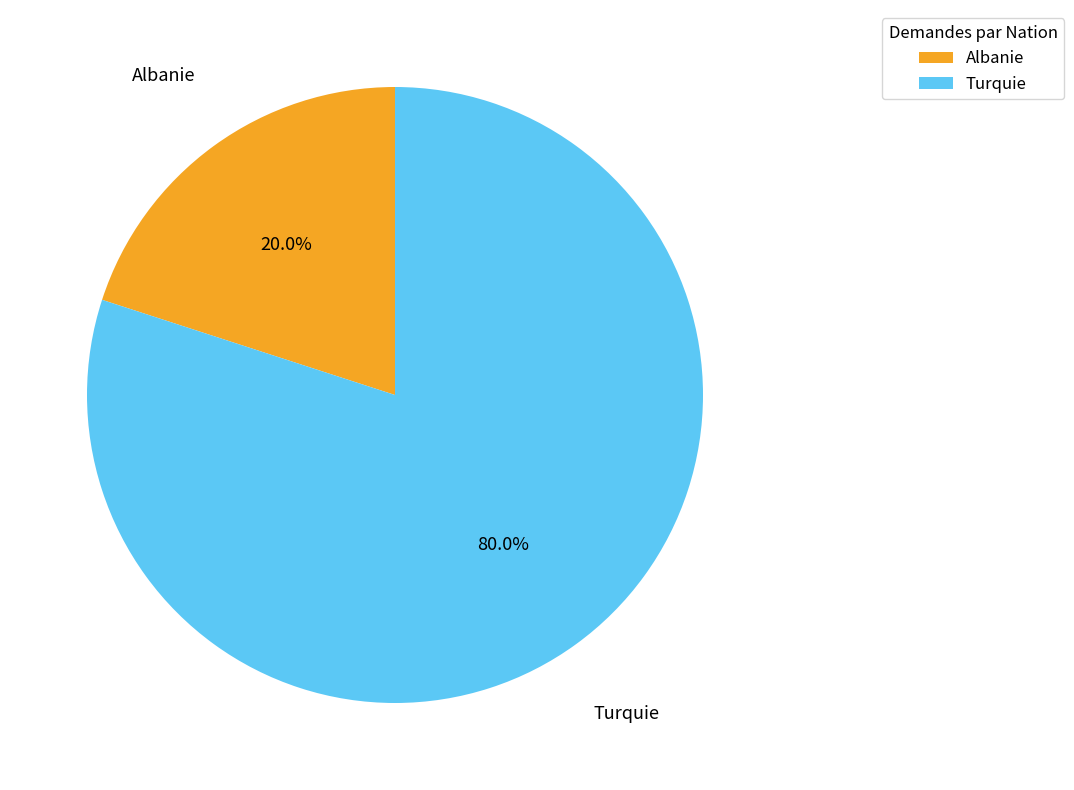

Is it true that Turquie is 80% of the pie?

True